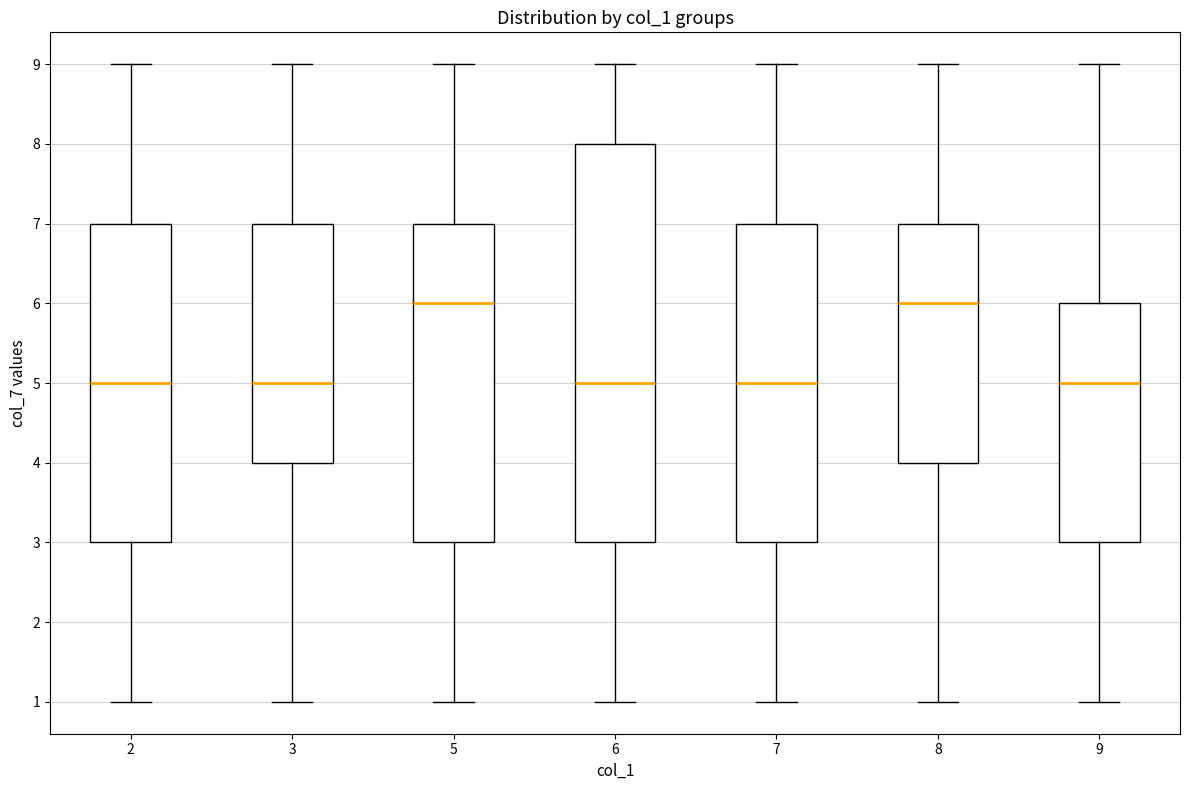

Reading left to right, transcribe this box plot: for each box, give where its median line is, the range the box spans, and where its two whiskers end, as read against the y-axis. The values are not printed on the chart, so give them approximately, as read against the axis.

2: median 5, box 3 to 7, whiskers 1 to 9
3: median 5, box 4 to 7, whiskers 1 to 9
5: median 6, box 3 to 7, whiskers 1 to 9
6: median 5, box 3 to 8, whiskers 1 to 9
7: median 5, box 3 to 7, whiskers 1 to 9
8: median 6, box 4 to 7, whiskers 1 to 9
9: median 5, box 3 to 6, whiskers 1 to 9